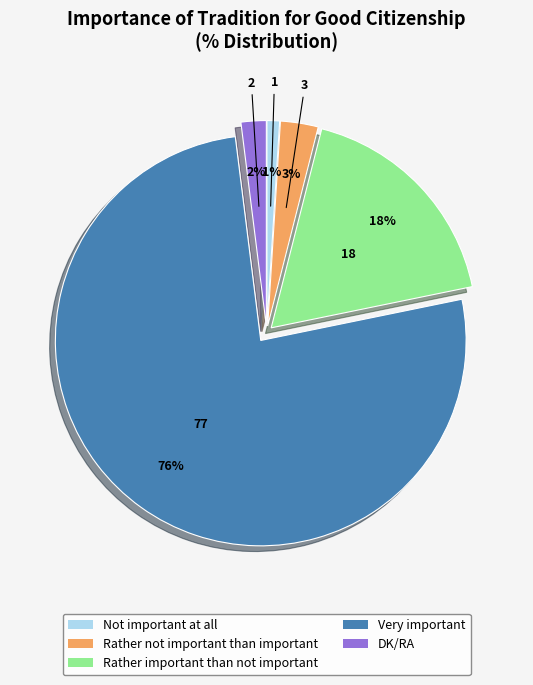

Between DK/RA and Rather not important than important, which is larger?

Rather not important than important